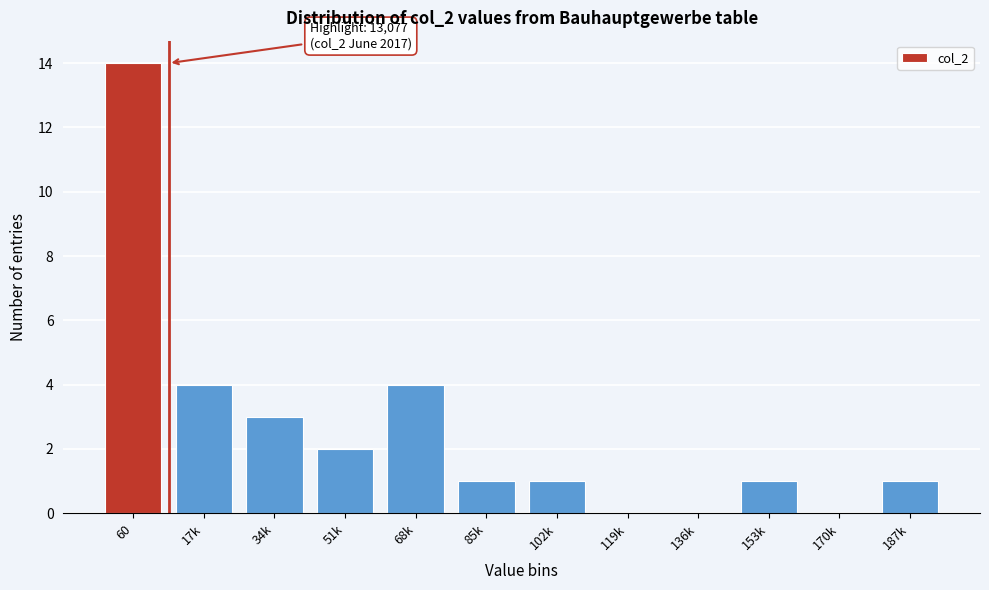

Reading left to right, what are all the values shown in this chart?

60=14	17k=4	34k=3	51k=2	68k=4	85k=1	102k=1	119k=0	136k=0	153k=1	170k=0	187k=1